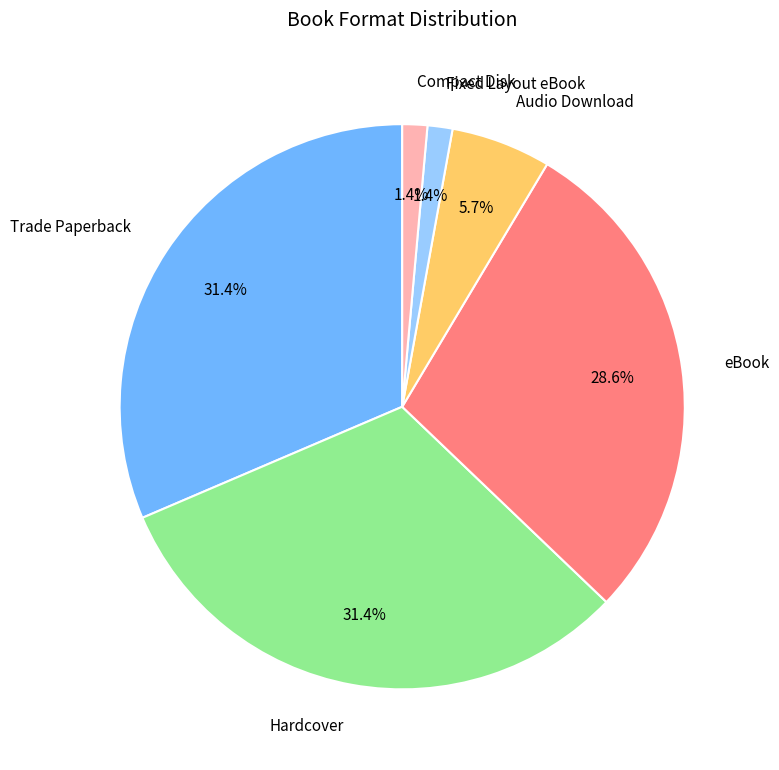

Is there a majority slice in this chart?

No